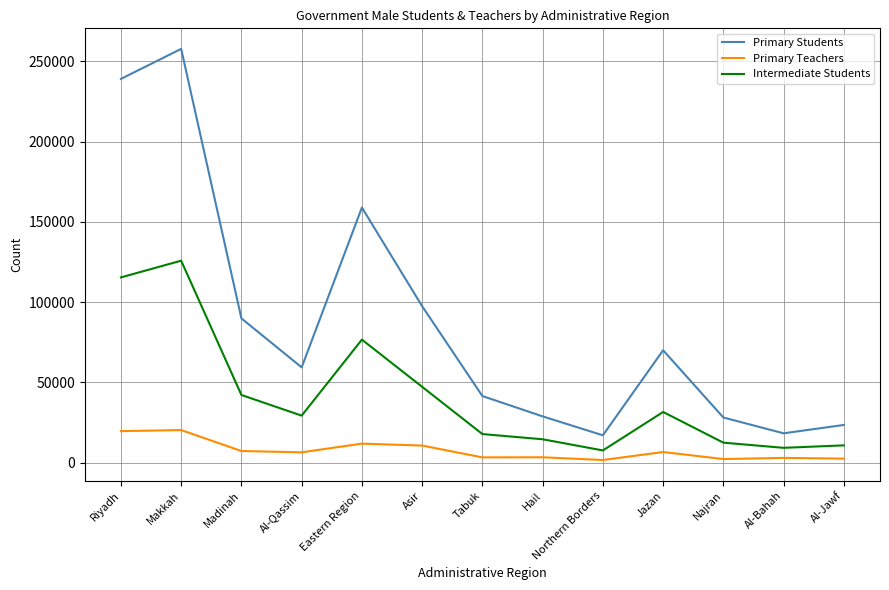

In Intermediate Students, how many points are lower than both neighbors (excluding endpoints)?

3